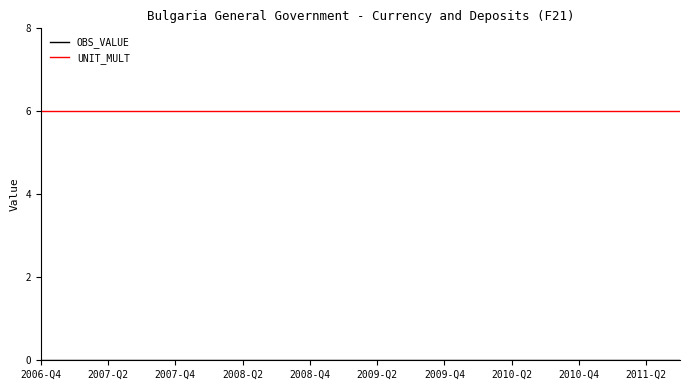

What is the maximum value shown in the chart?

6